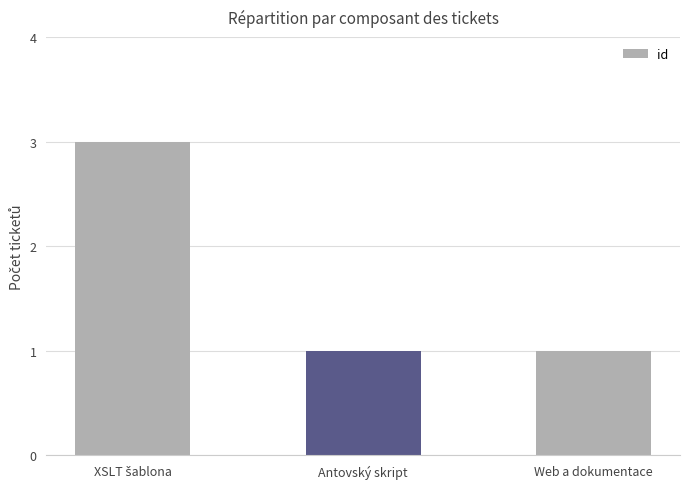

Count the values in the range 1 to 3.

3